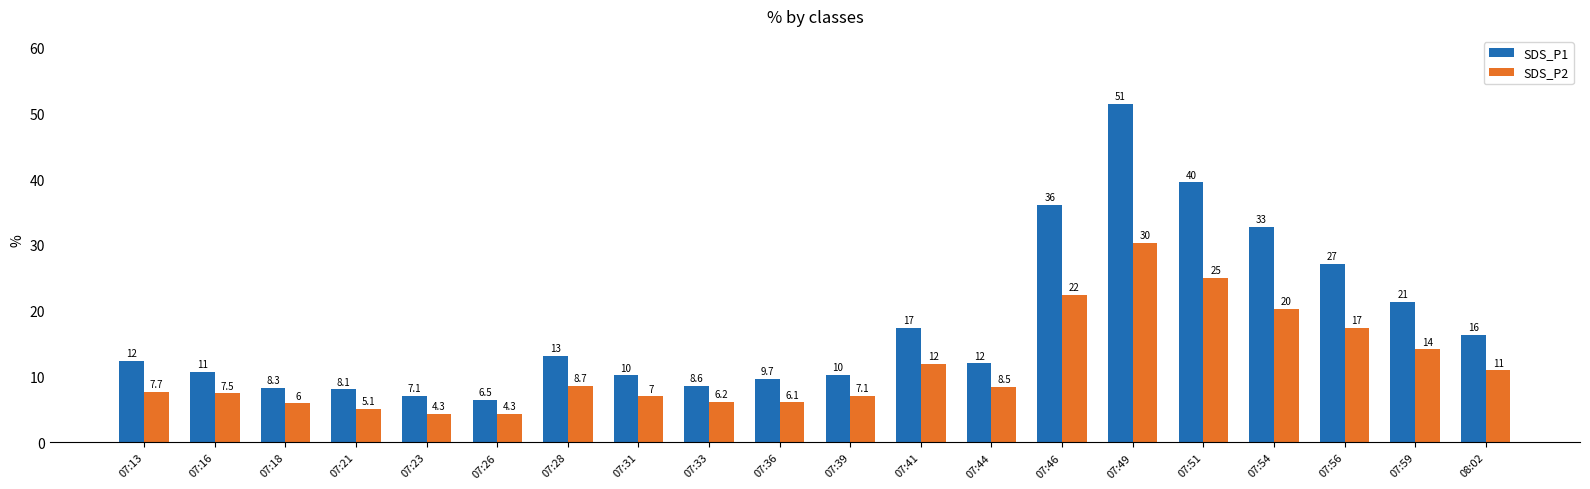

What is the label of the 3rd bar from the left?

07:18